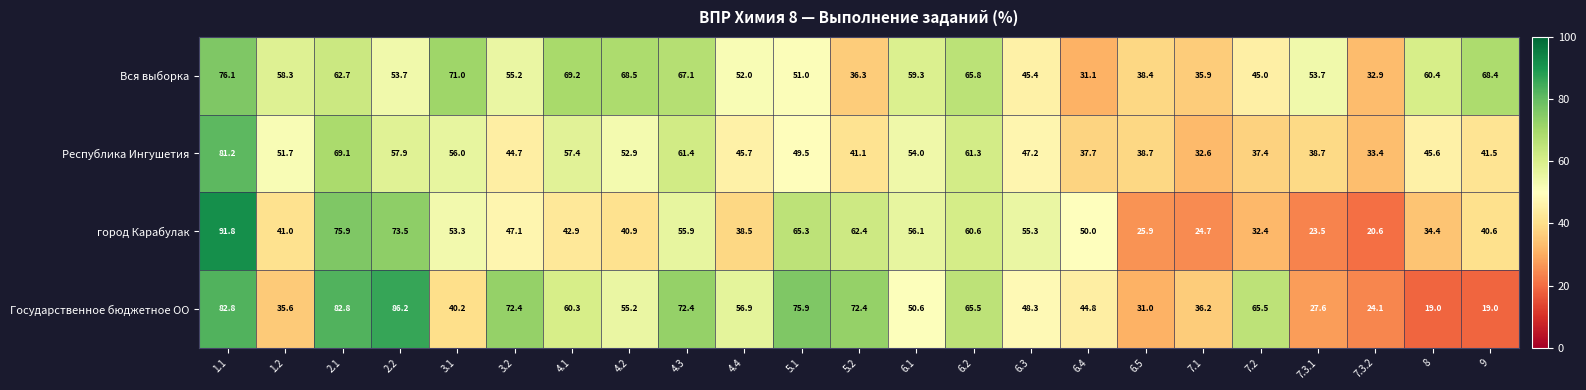

What is the spread (max minus min) of values at 4.1?

26.3